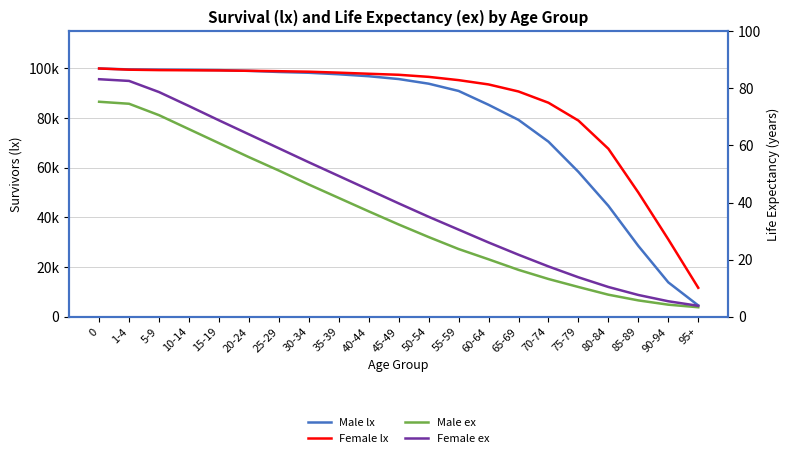

What is the smallest value displayed?

3.3